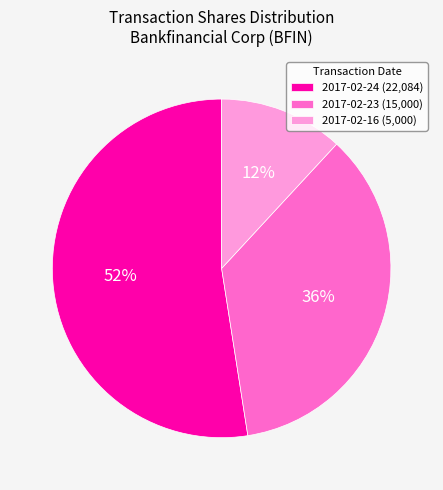

Which slice is the largest?

2017-02-24